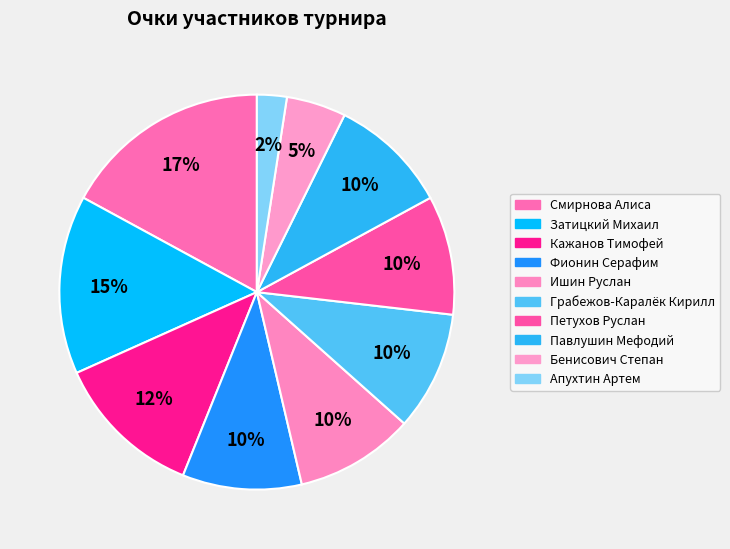

To the nearest percent, what percentage of the pie is Грабежов-Каралёк Кирилл?

10%